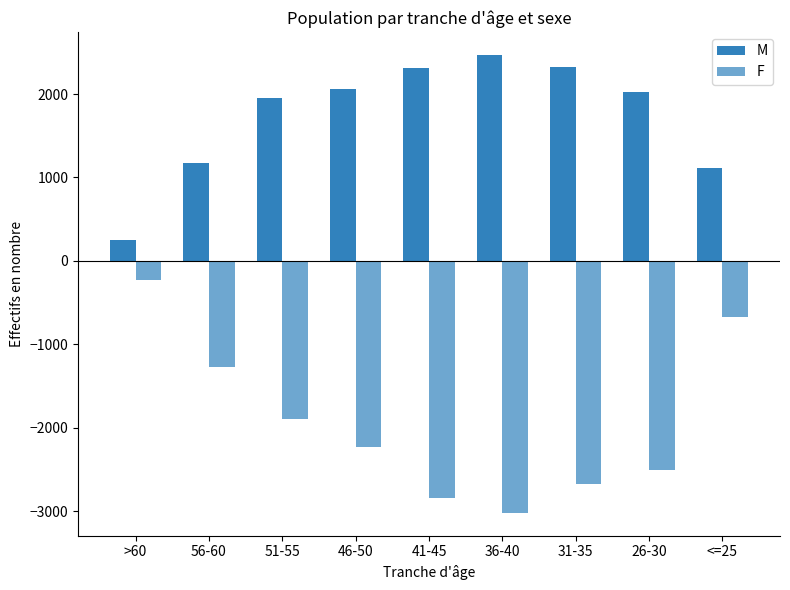

What is the sum of the F values at 41-45 and 56-60?

-4106